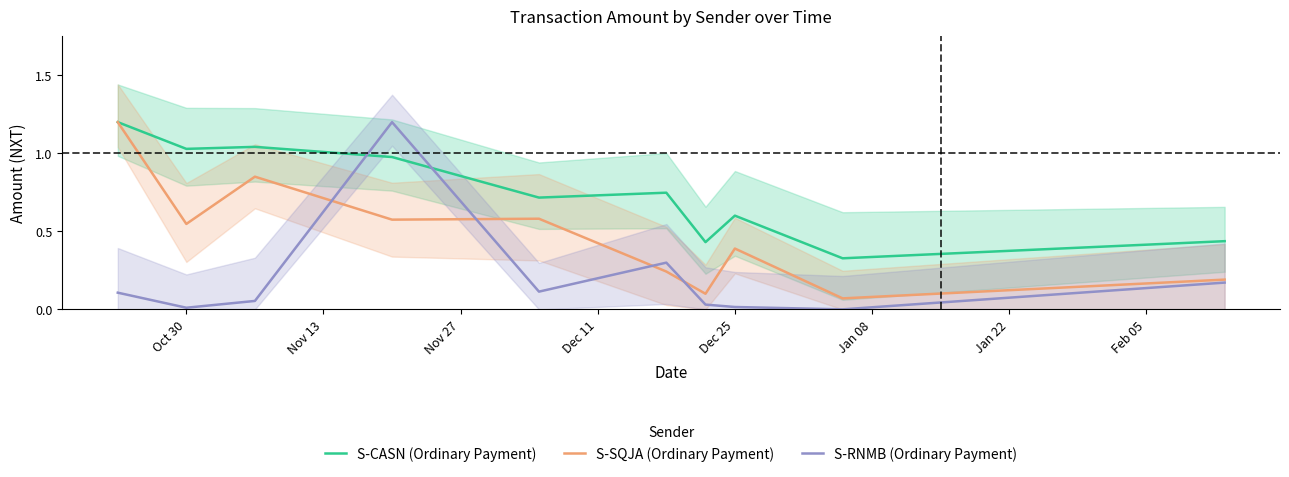

What are all the series names shown in the legend?

S-CASN (Ordinary Payment), S-SQJA (Ordinary Payment), S-RNMB (Ordinary Payment)